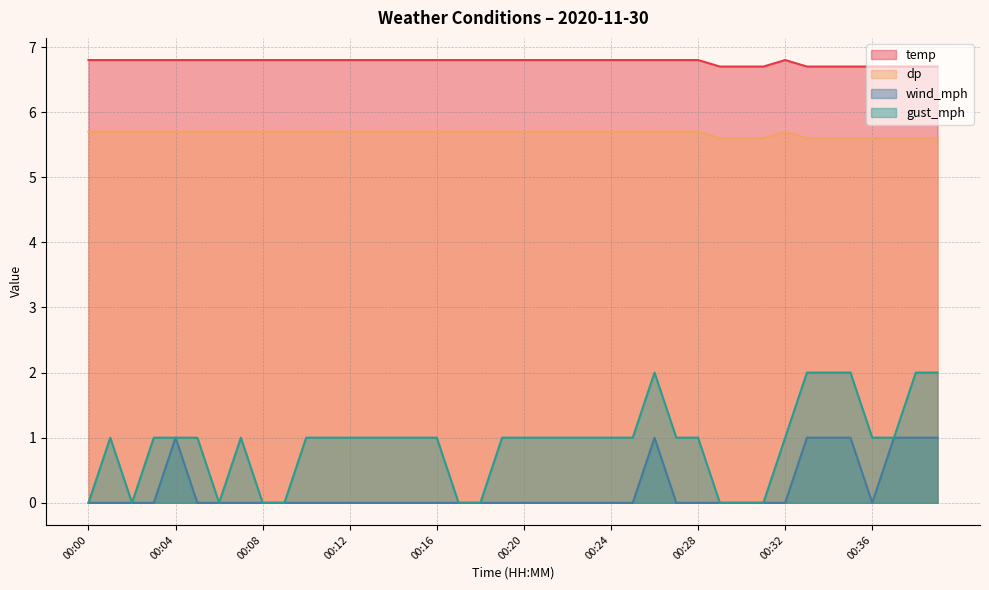

Between 00:02 and 00:31, which series saw the biggest shift?

dp